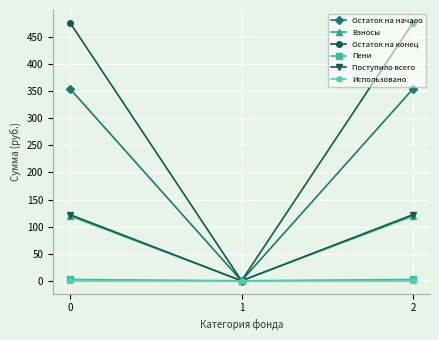

Reading left to right, extract all data points from this chart.

Остаток на начало: 354.0	0.0	354.0
Взносы: 119.6	0.0	119.6
Остаток на конец: 476.0	0.0	476.0
Пени: 2.4	0.0	2.4
Поступило всего: 122.0	0.0	122.0
Использовано: 0.0	0.0	0.0